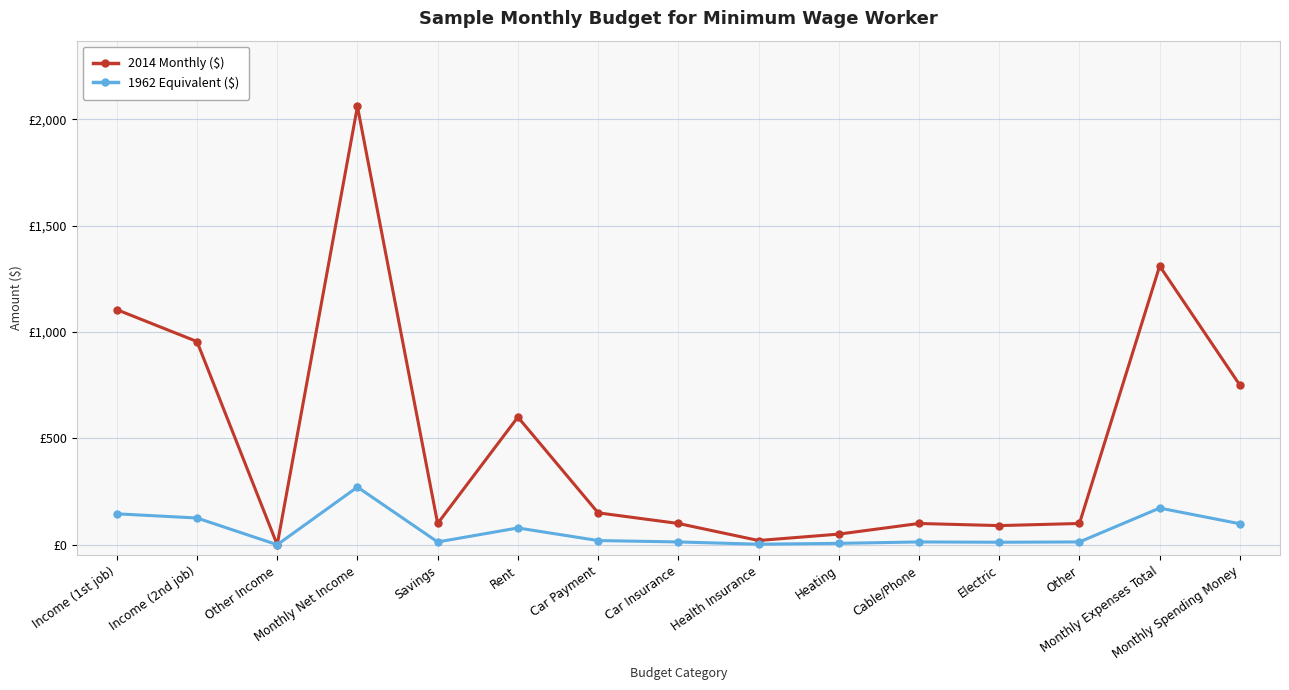

Does the chart have visible grid lines?

Yes